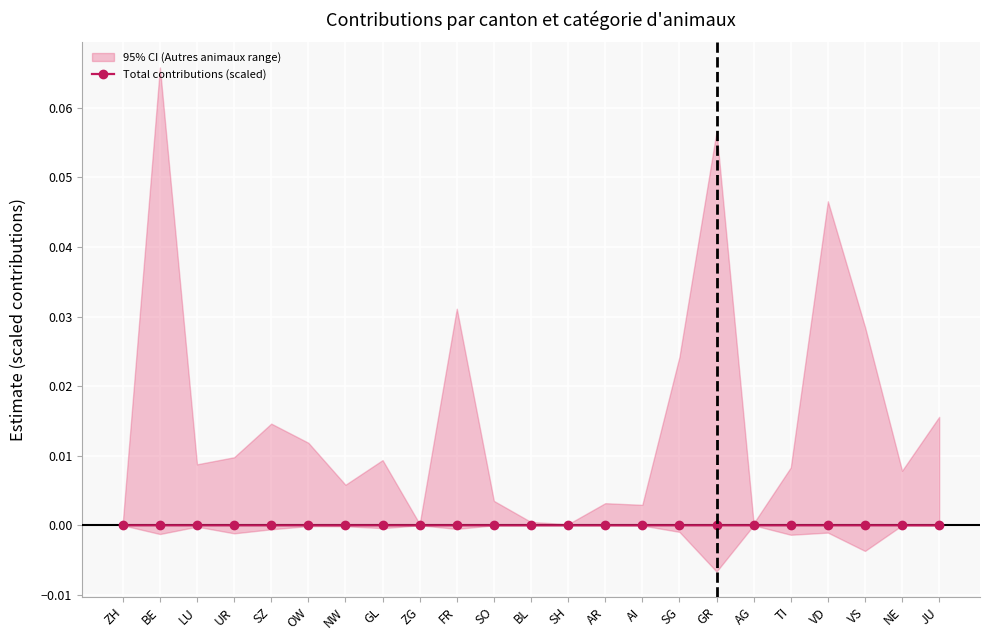

At which label is the value closest to 0?

SH